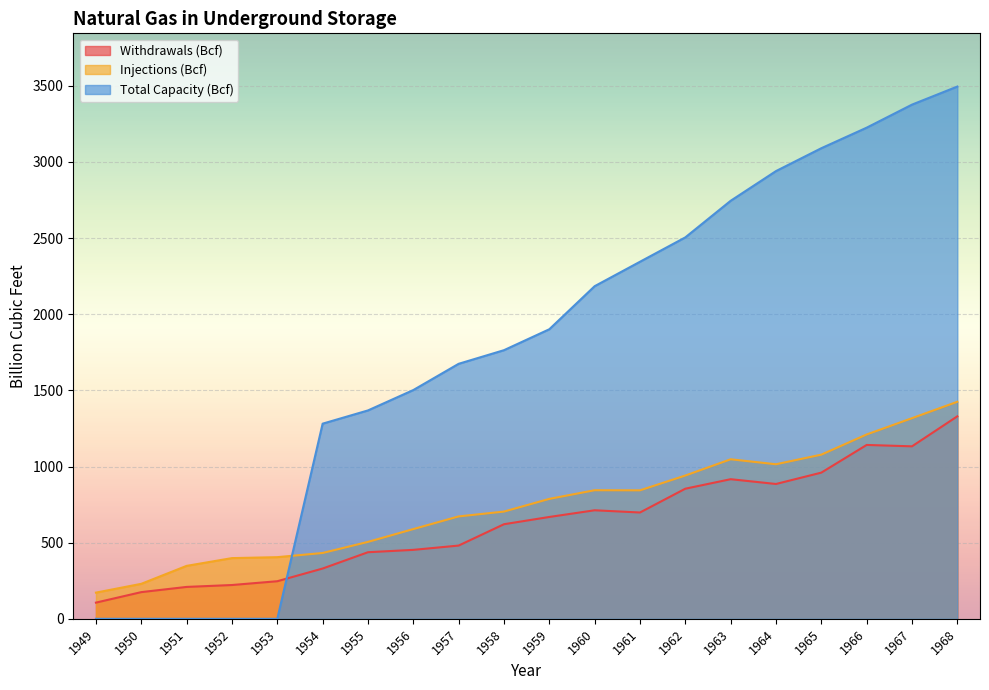

True or false: Total Capacity (Bcf) has more than 0 points higher than both neighbors.

False